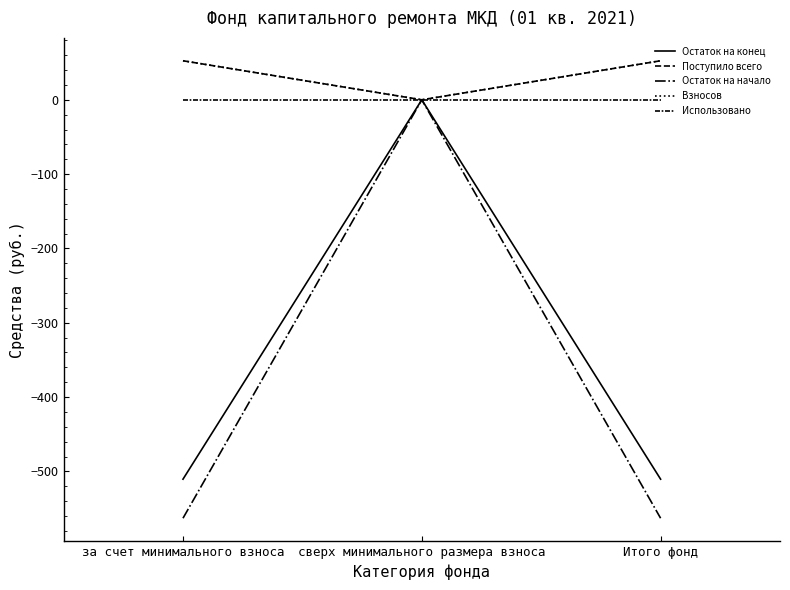

Does the chart display data point markers on the line(s)?

No